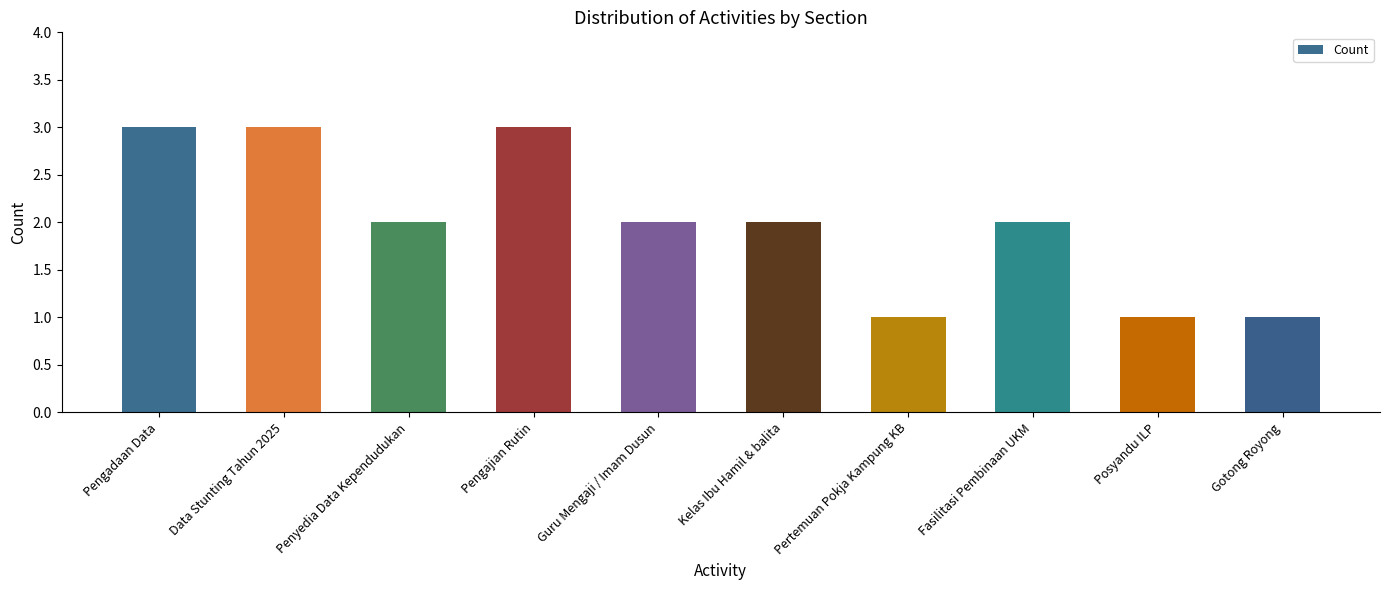

The value at Fasilitasi Pembinaan UKM is 3. True or false?

False